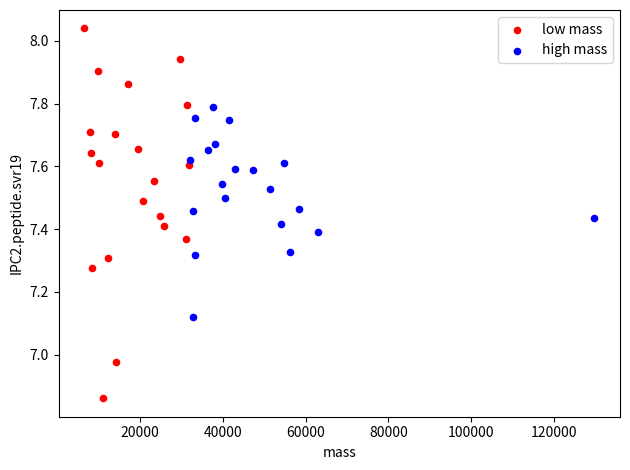

Which series has the widest spread of Y values?

low mass